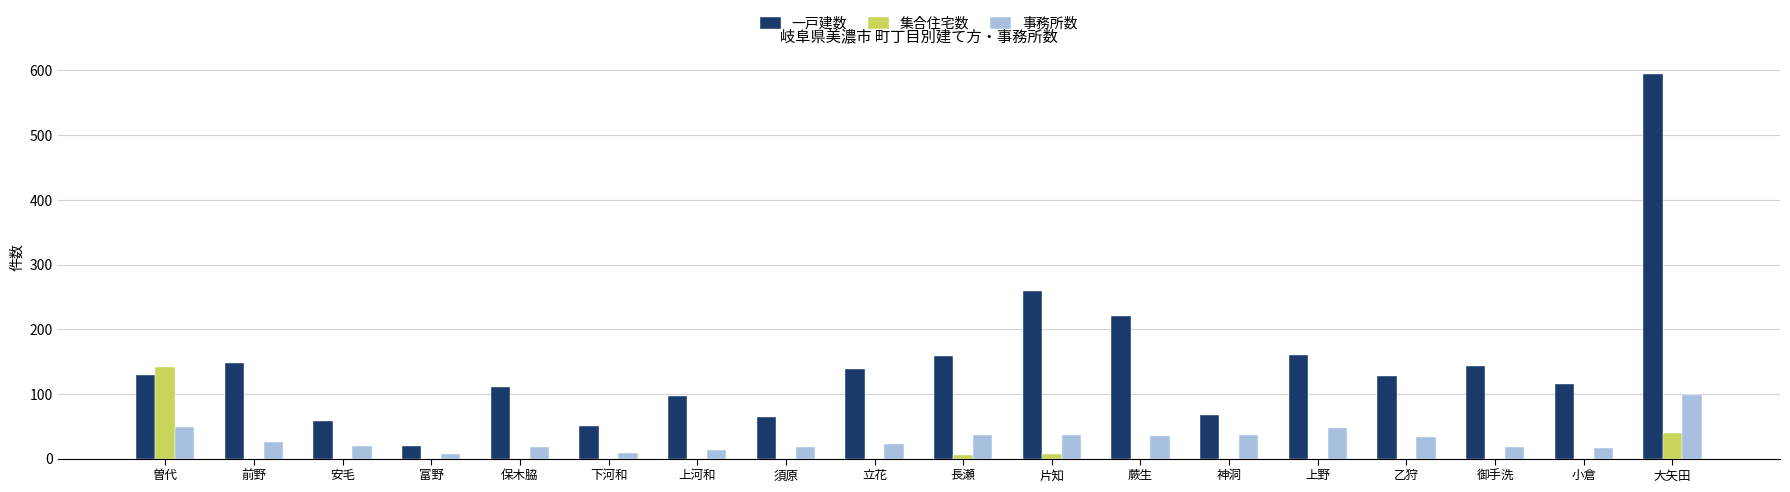

How many data points in 集合住宅数 are above 0?

4